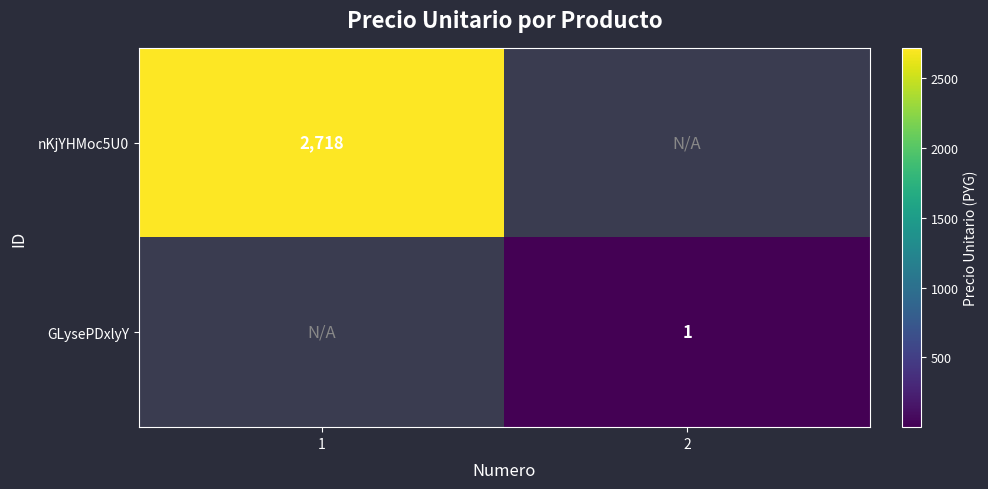

Which label corresponds to the largest value in the chart?

1